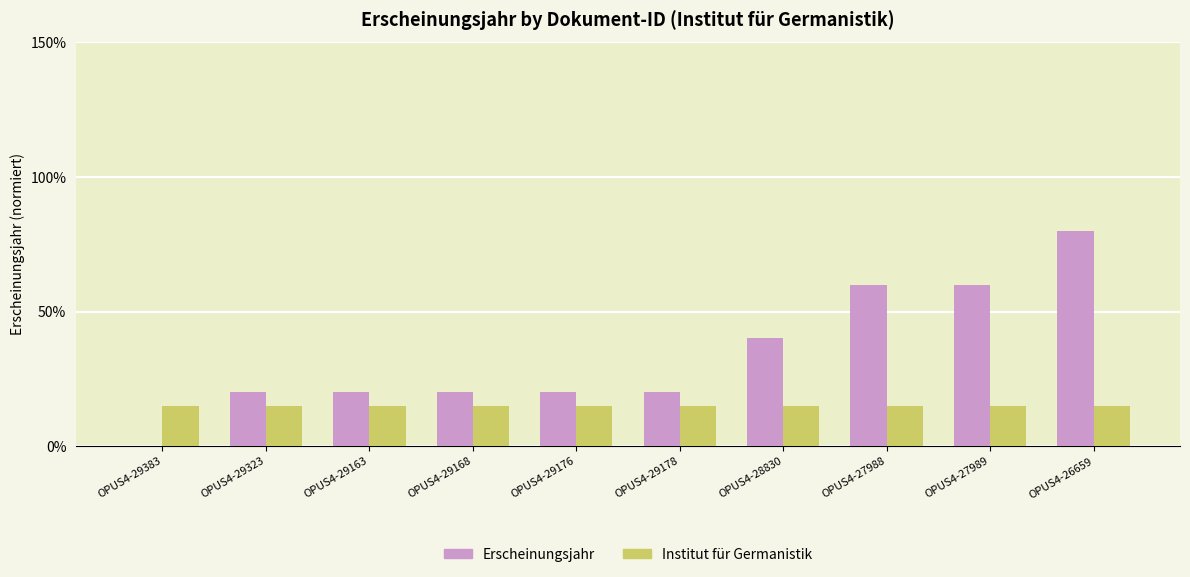

Is the value of Erscheinungsjahr at OPUS4-29383 greater than the value of Institut für Germanistik at OPUS4-28830?

No